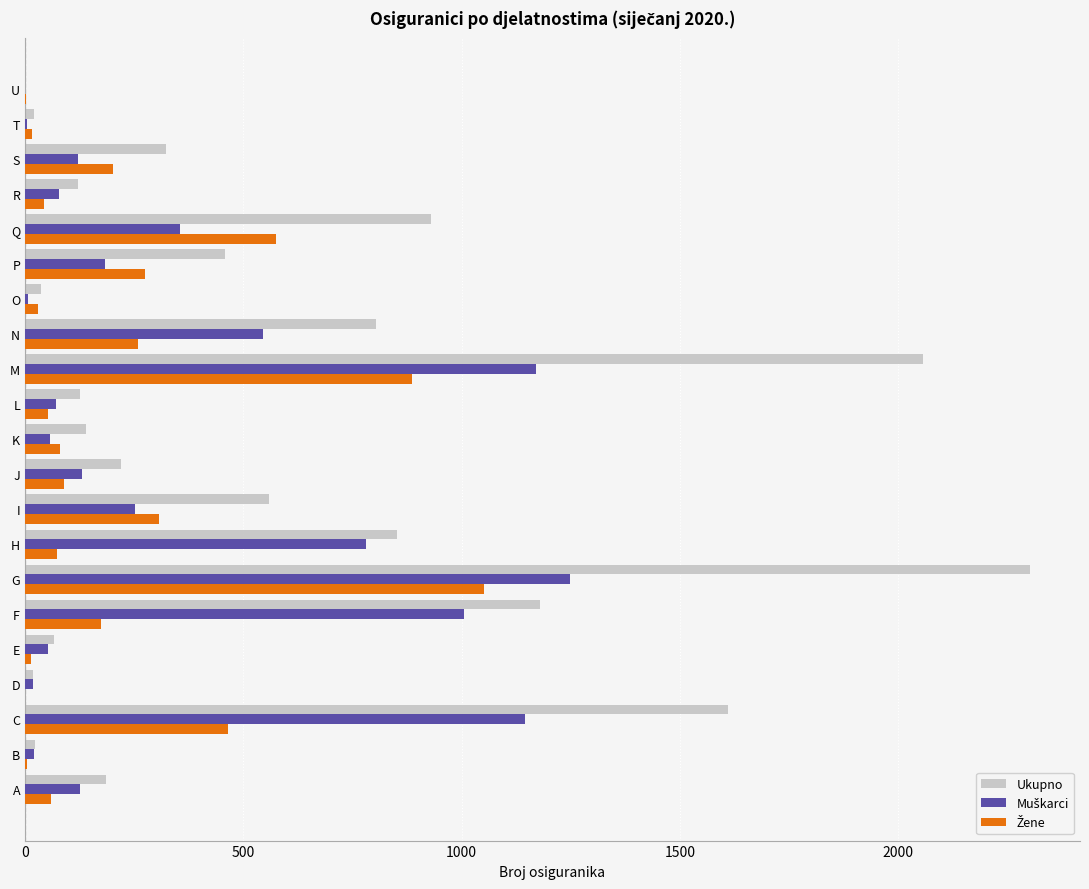

Which series has the largest total across all categories?

Ukupno